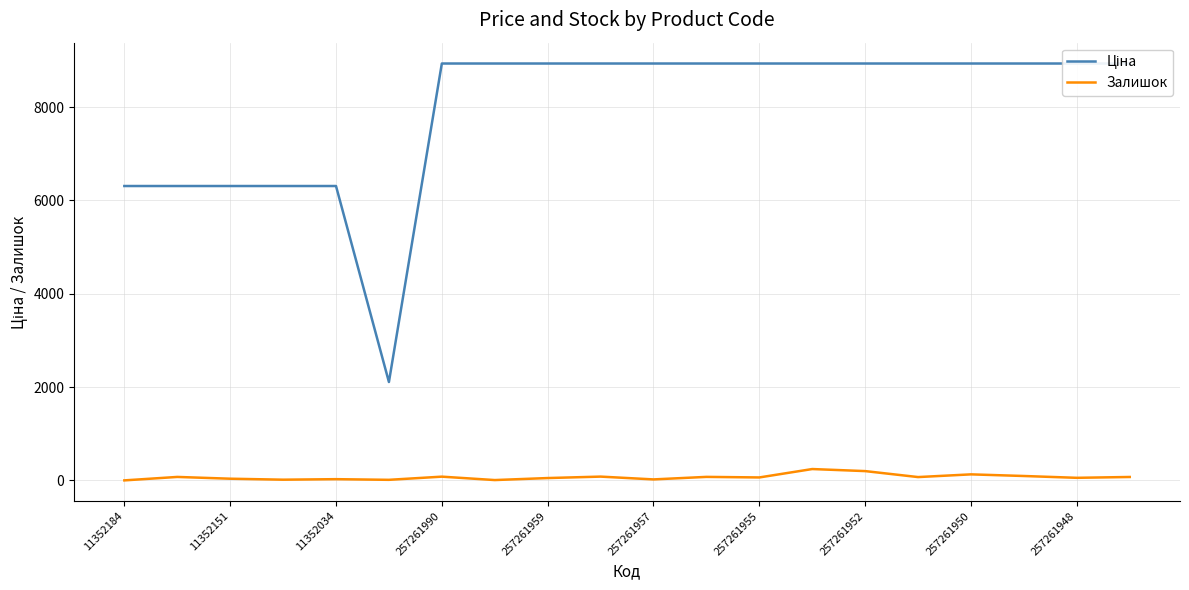

Which series has the largest total across all categories?

Ціна